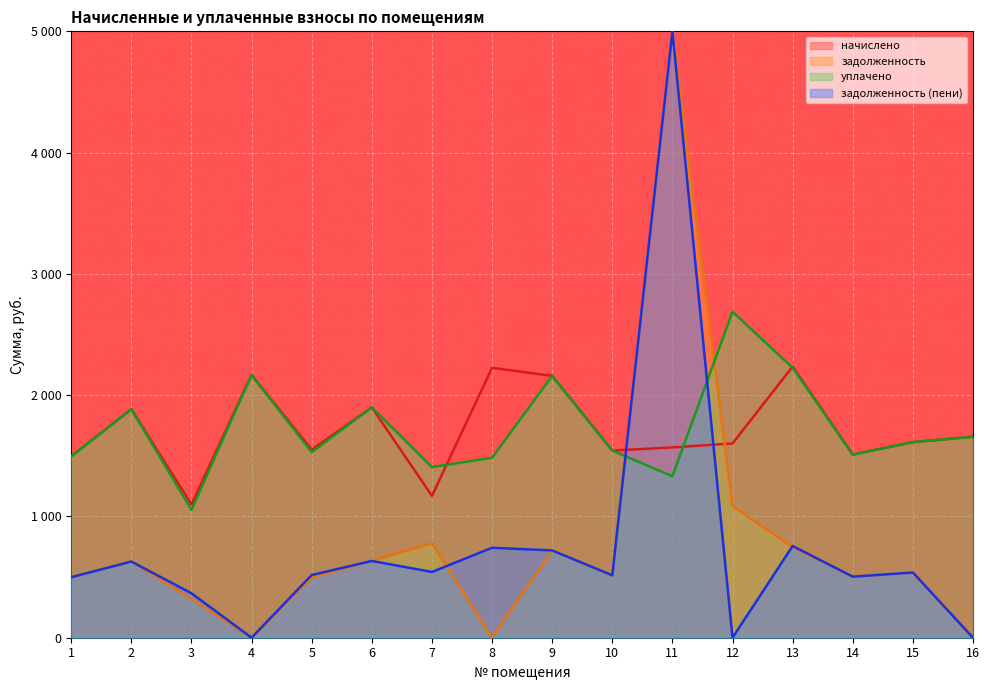

Does the chart display data point markers on the line(s)?

No